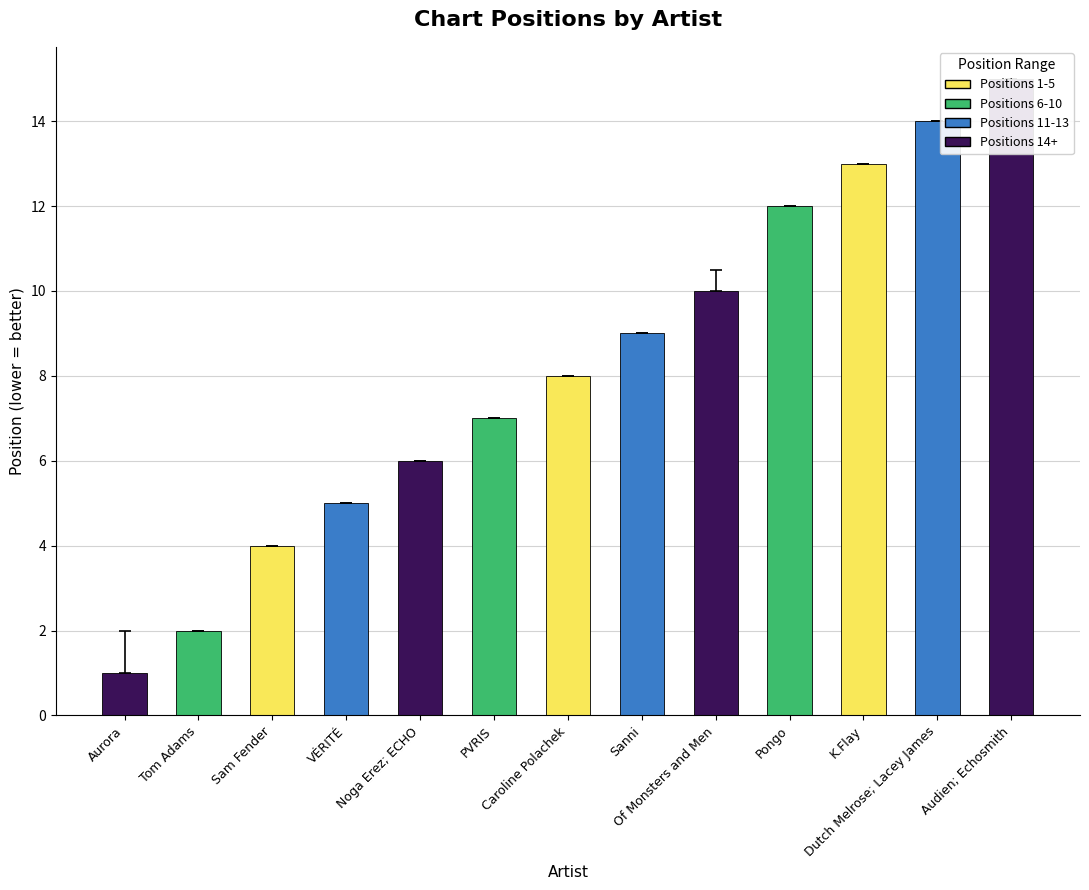

What is the maximum value shown in the chart?

15